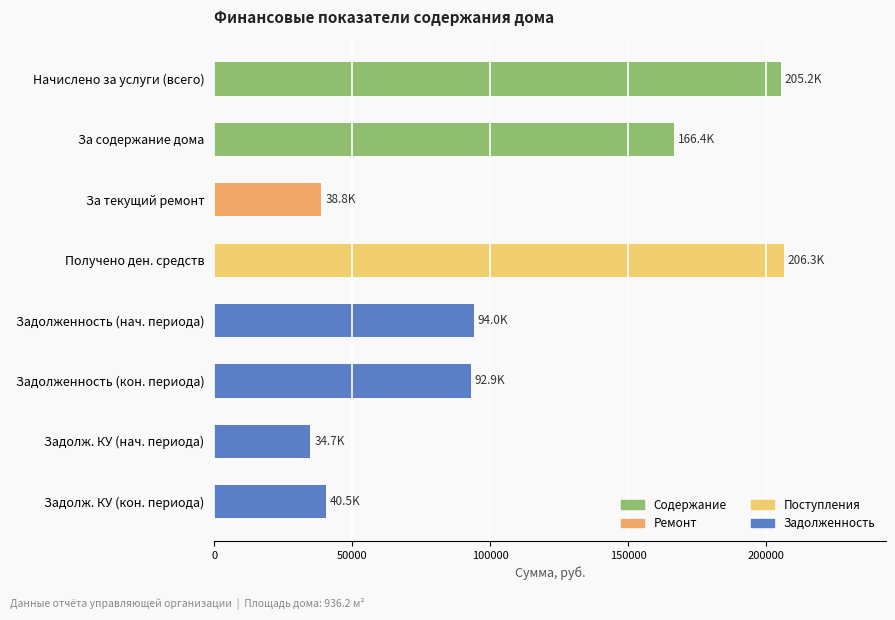

How many series are shown in this chart?

1